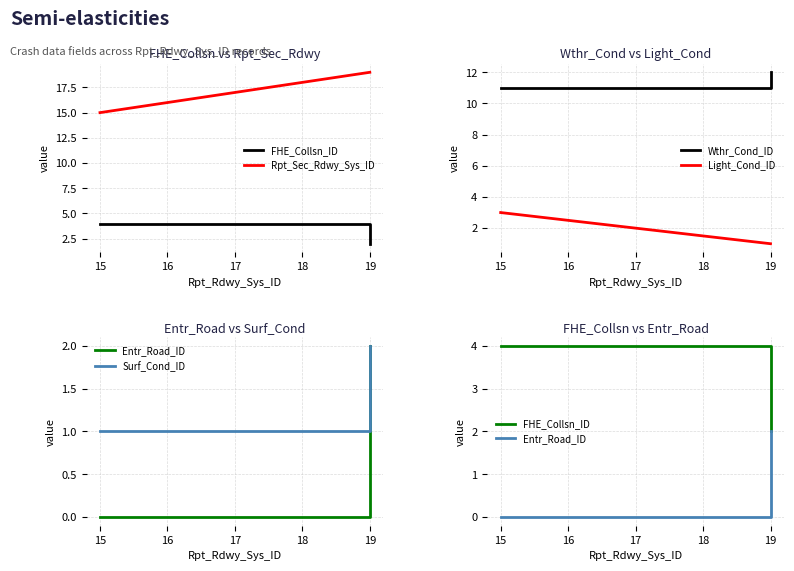

Is this an area chart (filled region under the line)?

No